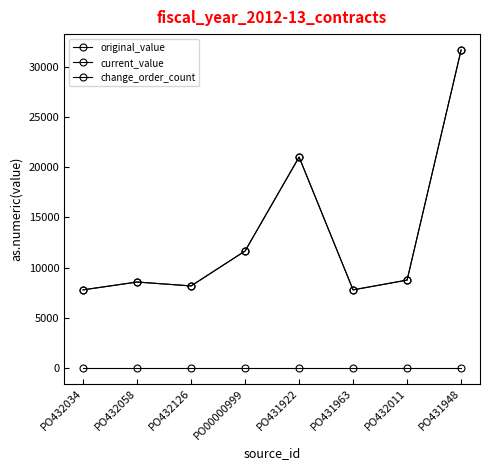

What is the maximum value for original_value?

31657.8